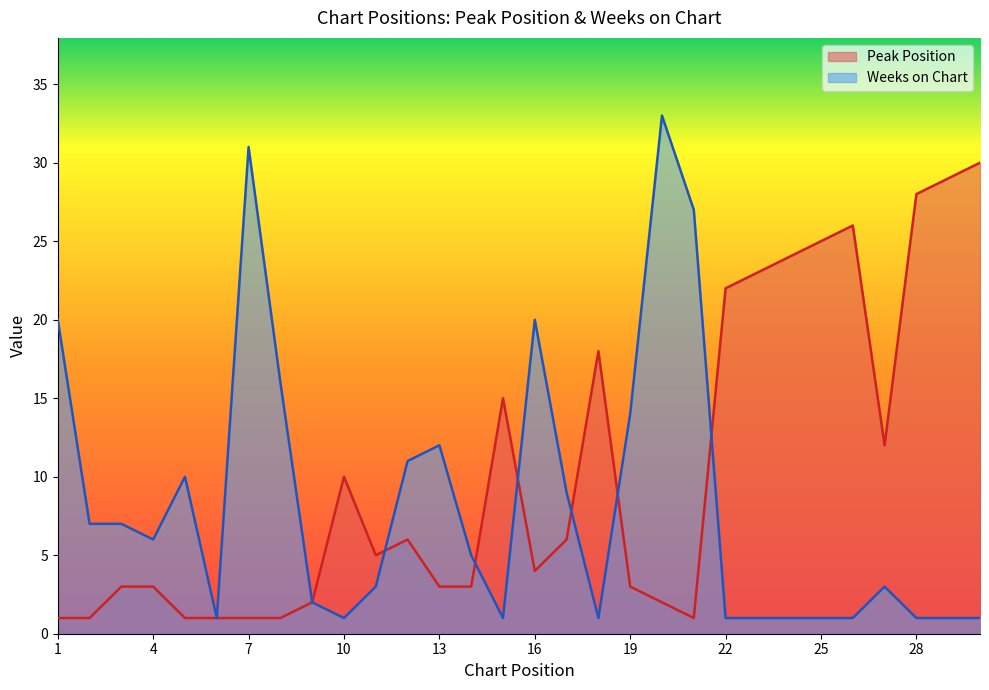

How many data points in Peak Position are above 5?

14